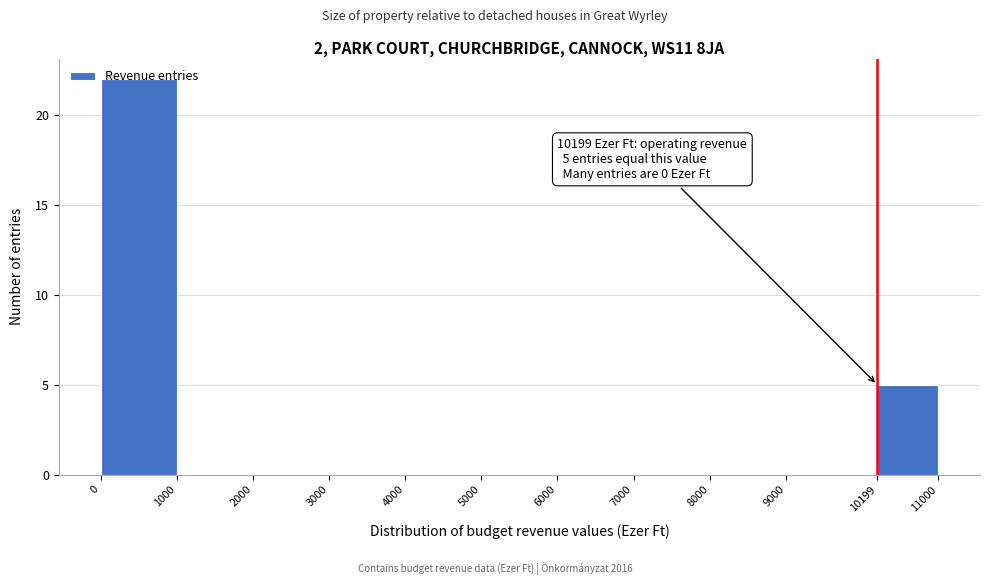

Over which range of the x-axis is the bar tallest?

0 to 1000